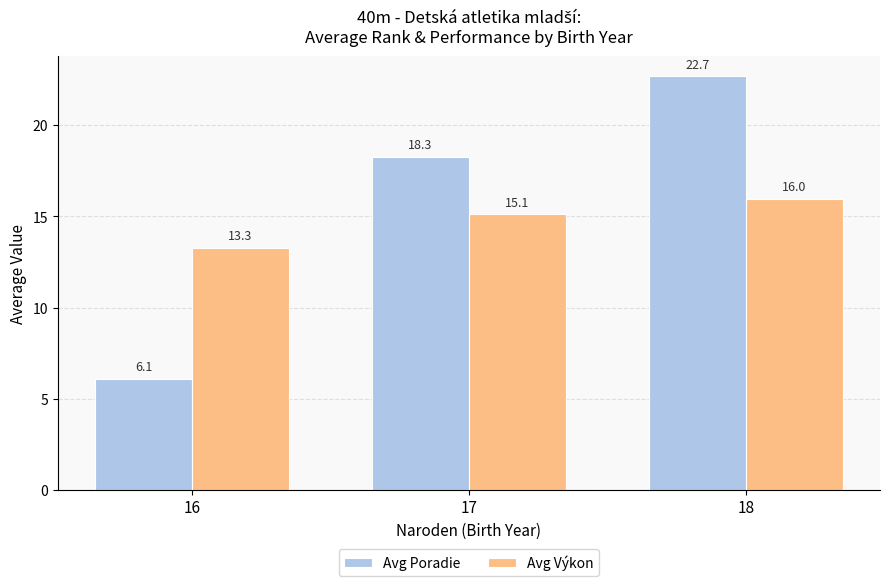

At which label does Avg Výkon first exceed 15?

17